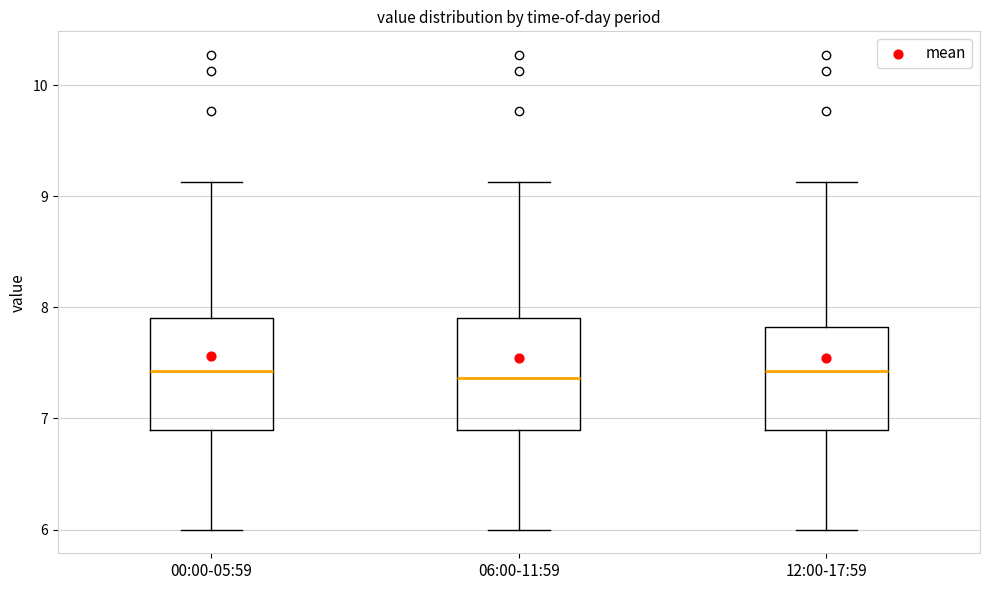

Reading left to right, read every box against the y-axis: the position of its median line, the range the box covers, and the ends of its whiskers. The values are not printed on the chart, so give them approximately, as read against the axis.

00:00-05:59: median 7.4, box 6.9 to 7.9, whiskers 6.0 to 9.1
06:00-11:59: median 7.4, box 6.9 to 7.9, whiskers 6.0 to 9.1
12:00-17:59: median 7.4, box 6.9 to 7.8, whiskers 6.0 to 9.1